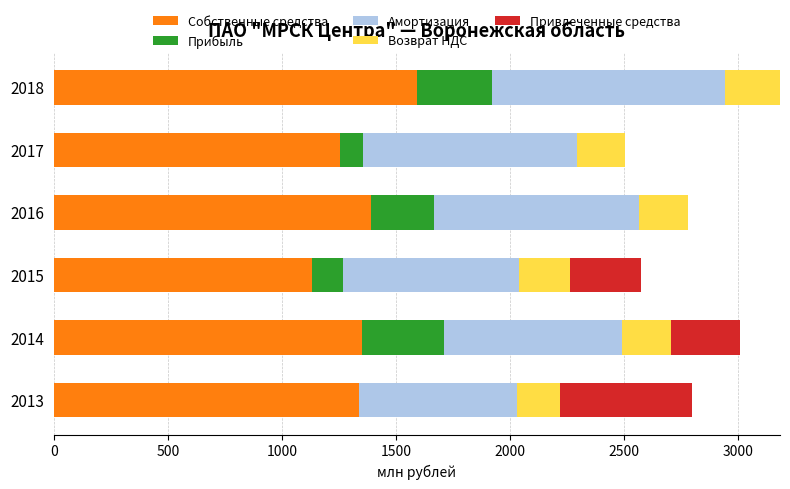

What is the maximum value for Собственные средства?

1592.4